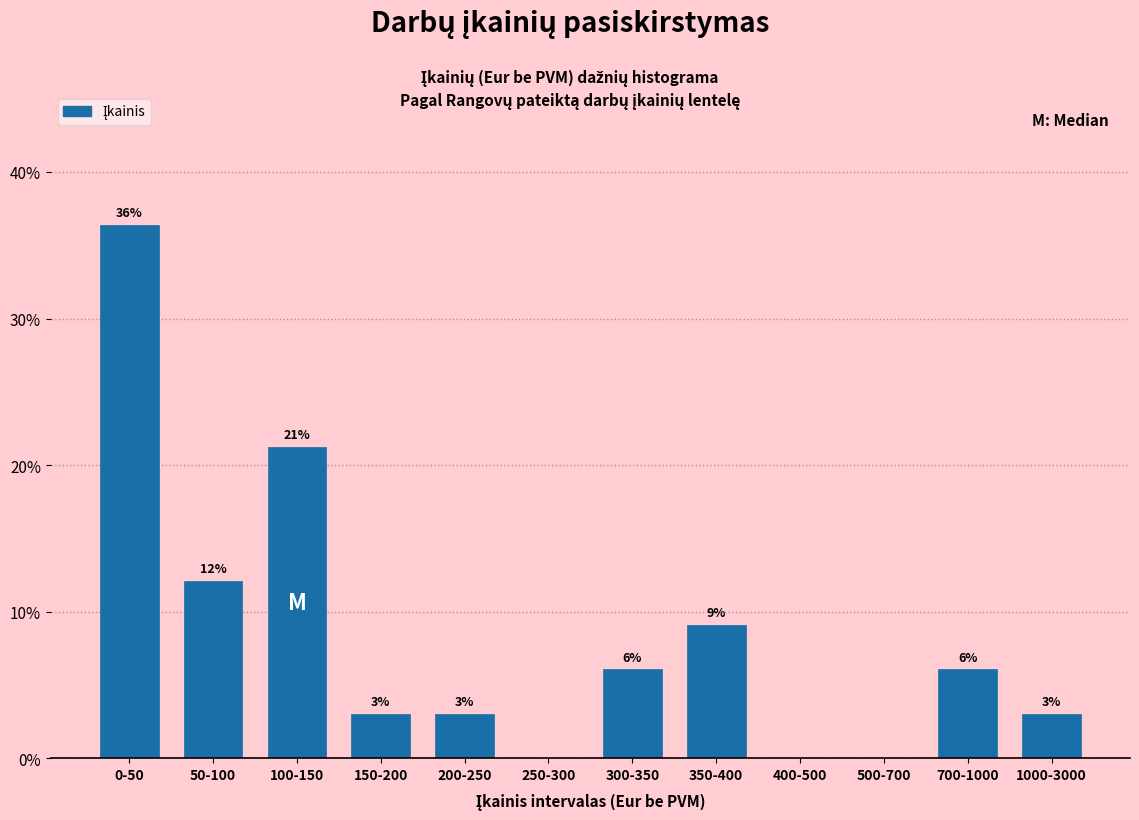

Are the bars horizontal?

No